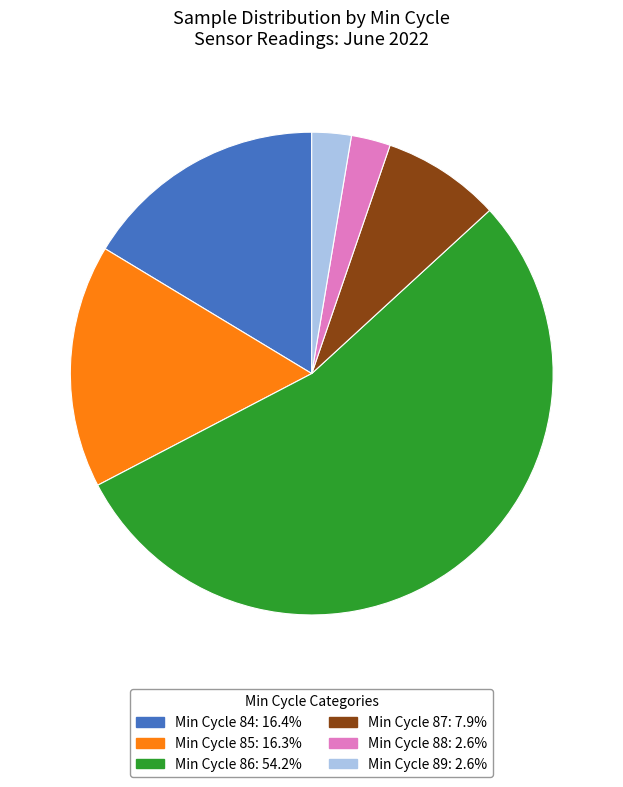

Does any single category account for the majority?

Yes